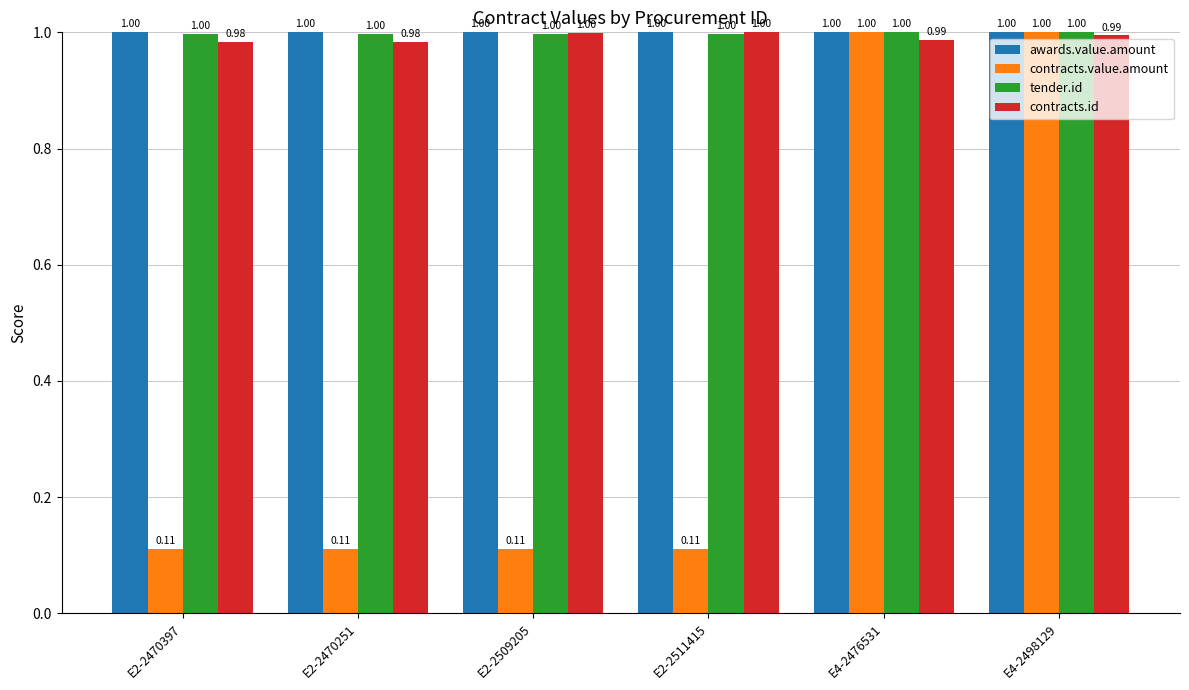

What position from the left is E2-2509205?

3